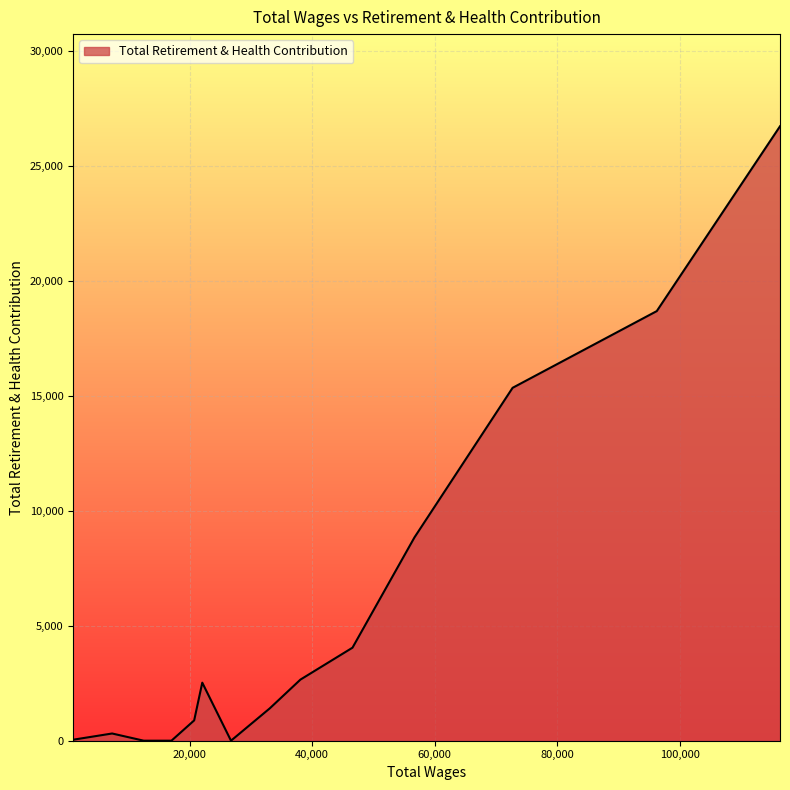

Does the chart have visible grid lines?

Yes